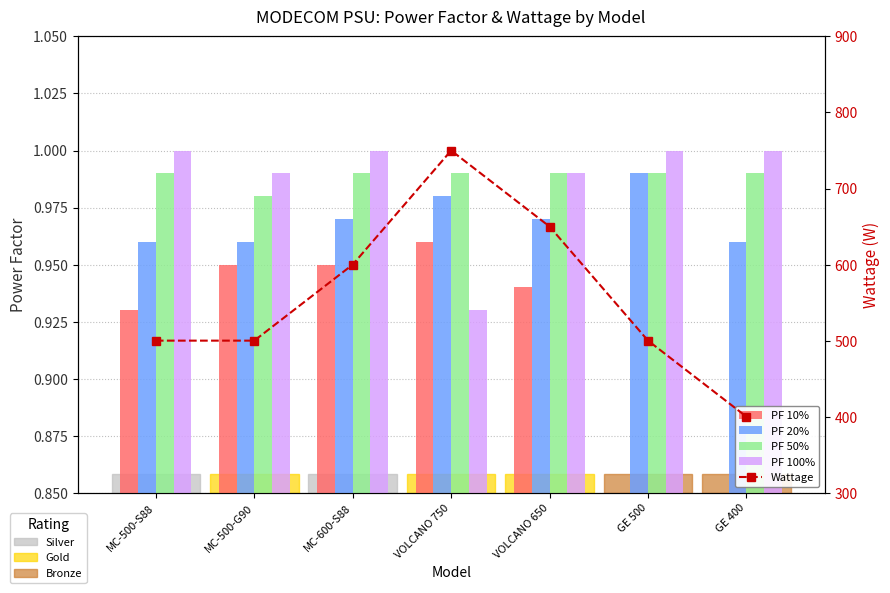

How many groups of bars are there?

7